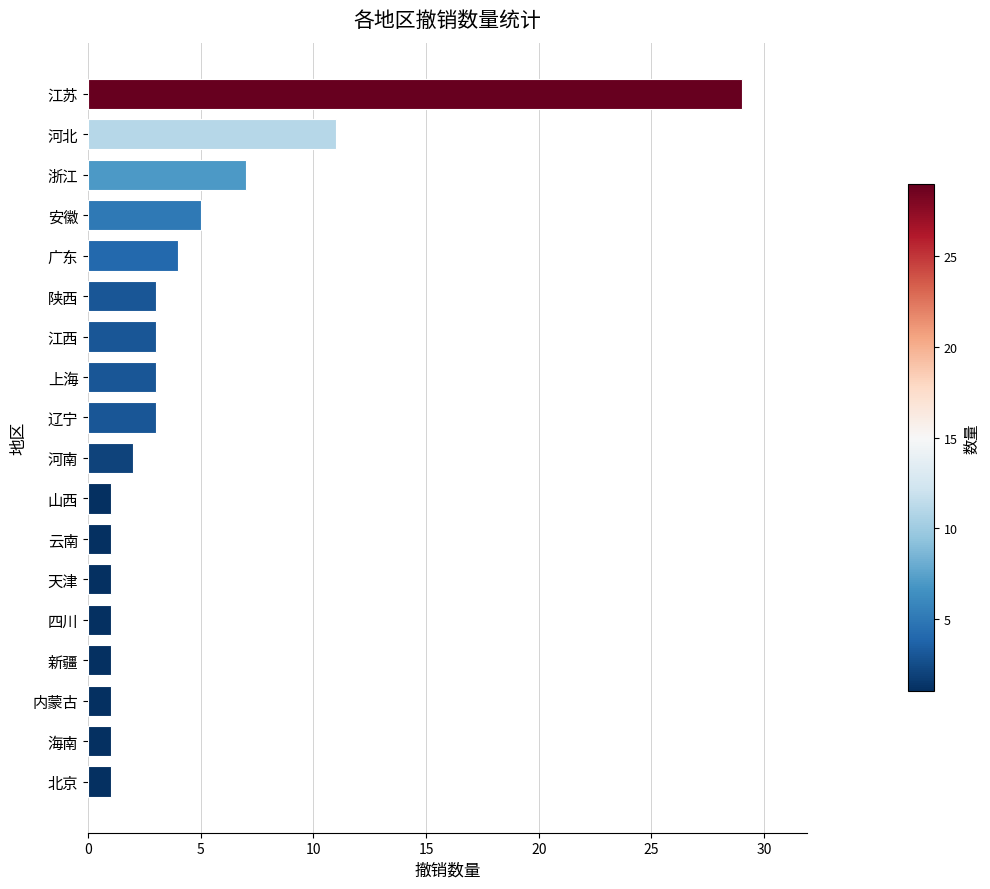

What is the average value?

4